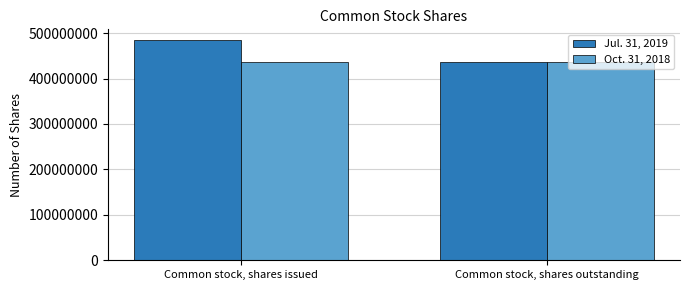

How many categories are shown in the chart?

2